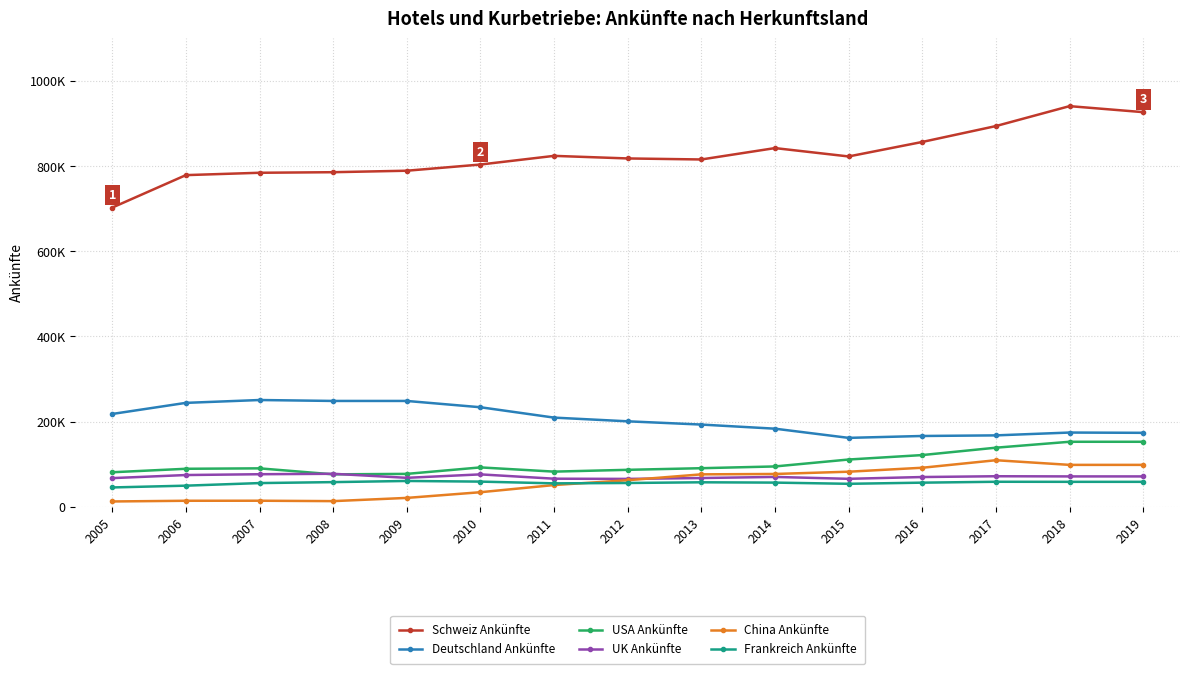

In USA Ankünfte, how many points are higher than both neighbors (excluding endpoints)?

2